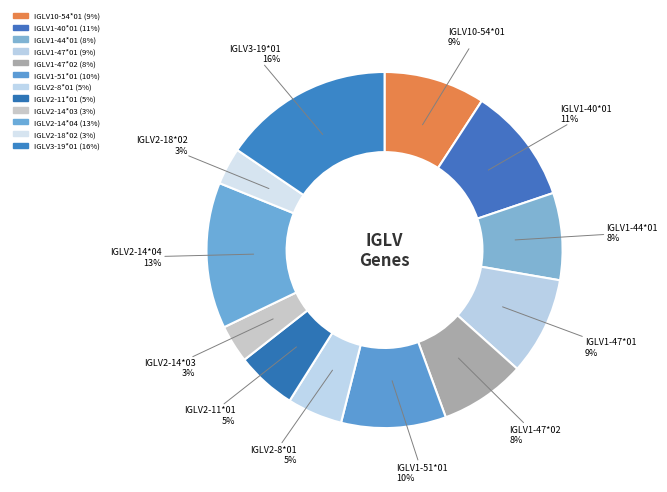

Between IGLV2-14*04 and IGLV1-47*02, which is larger?

IGLV2-14*04